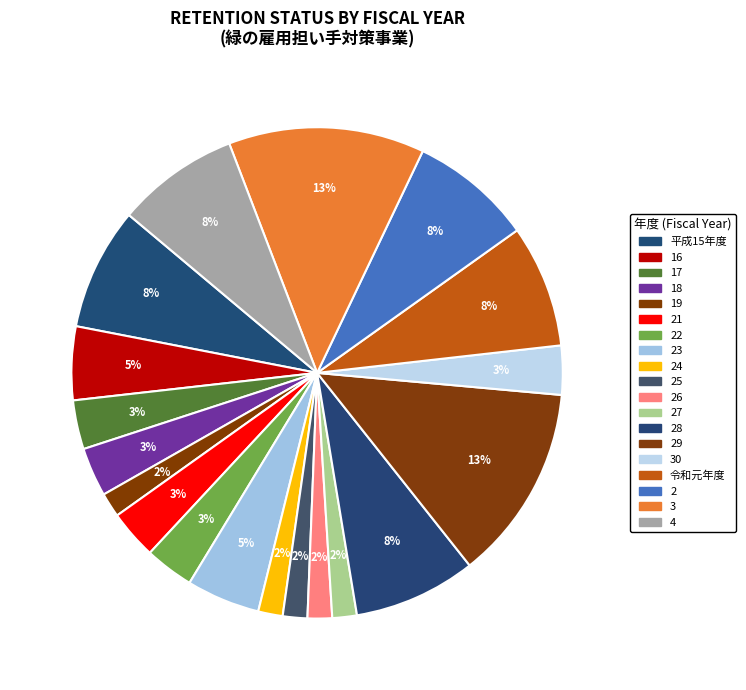

To the nearest percent, what is the difference between the largest and smallest slice percentages?

11%